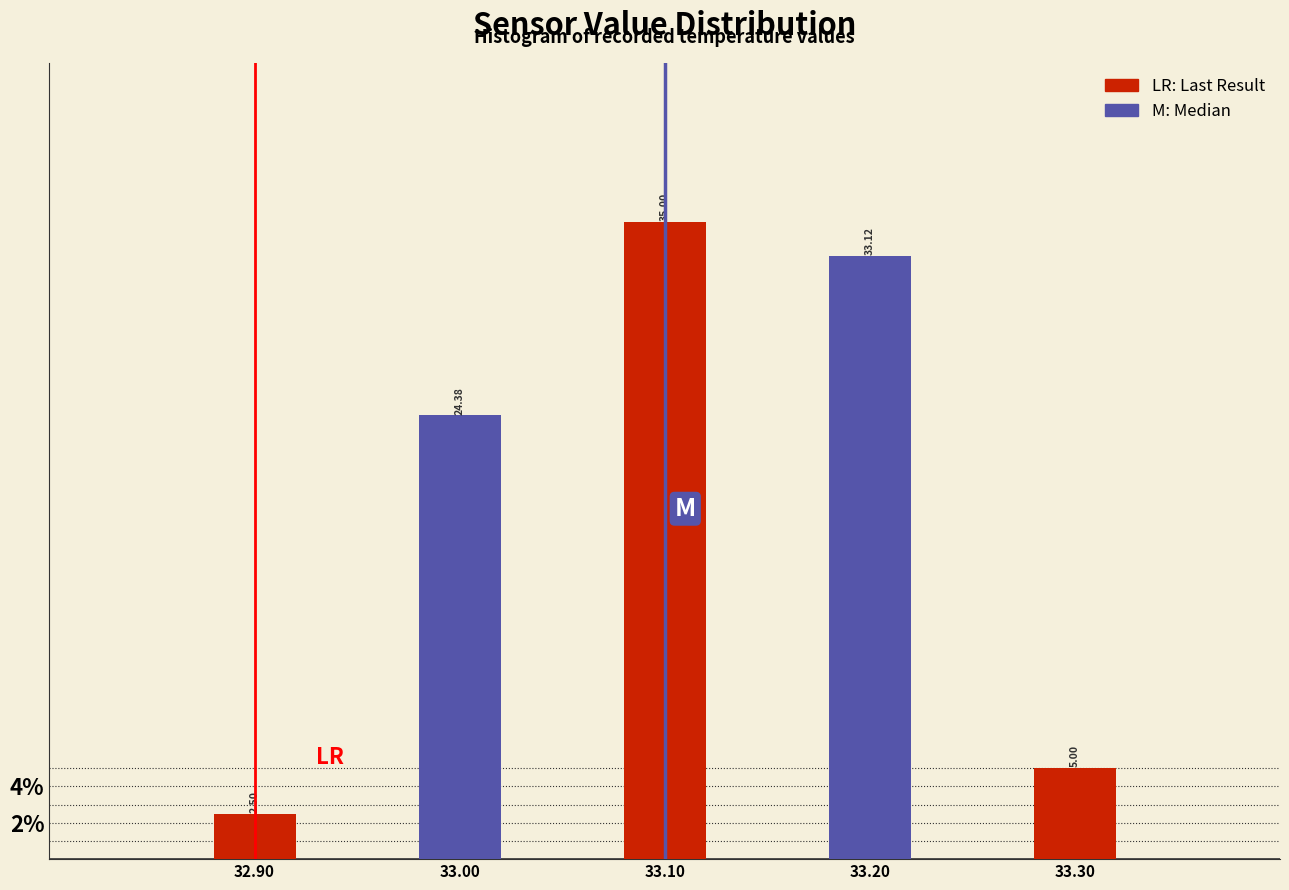

List the labels in order of value, smallest first.

32.90, 33.30, 33.00, 33.20, 33.10